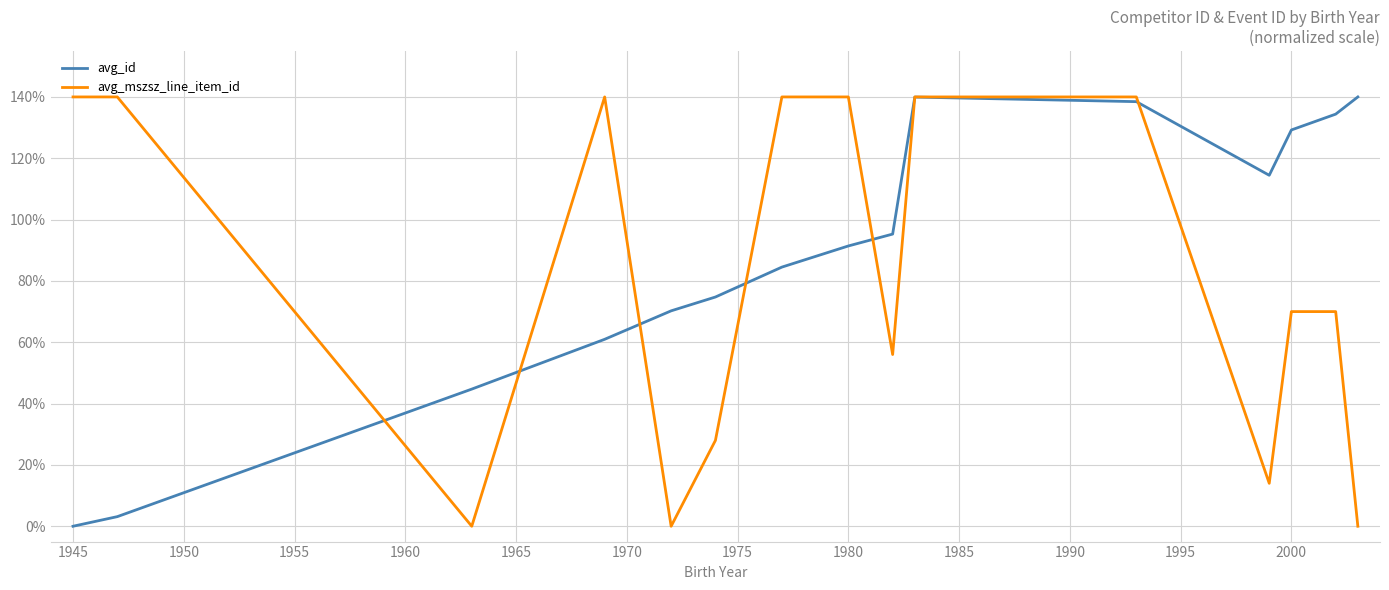

List the series in order of their overall mean, highest first.

avg_id, avg_mszsz_line_item_id